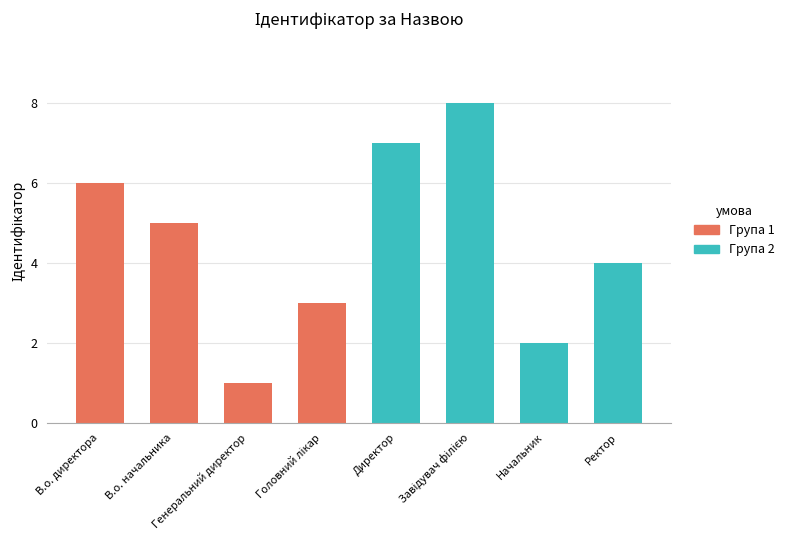

What is the difference between the maximum and minimum values?

7